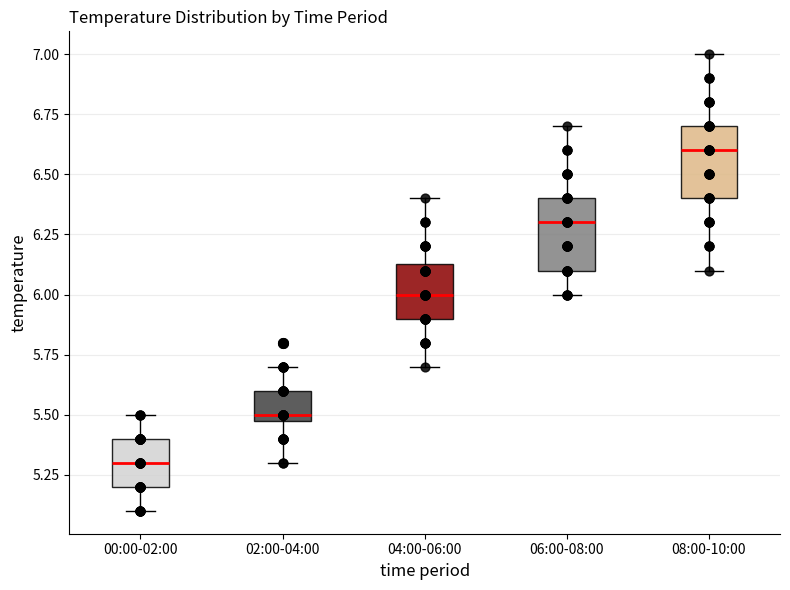

Reading left to right, transcribe this box plot: for each box, give where its median line is, the range the box spans, and where its two whiskers end, as read against the y-axis. The values are not printed on the chart, so give them approximately, as read against the axis.

00:00-02:00: median 5.30, box 5.20 to 5.40, whiskers 5.10 to 5.50
02:00-04:00: median 5.50 (just above the box's lower edge), box 5.50 to 5.60, whiskers 5.30 to 5.70
04:00-06:00: median 6.00, box 5.90 to 6.15, whiskers 5.70 to 6.40
06:00-08:00: median 6.30, box 6.10 to 6.40, whiskers 6.00 to 6.70
08:00-10:00: median 6.60, box 6.40 to 6.70, whiskers 6.10 to 7.00